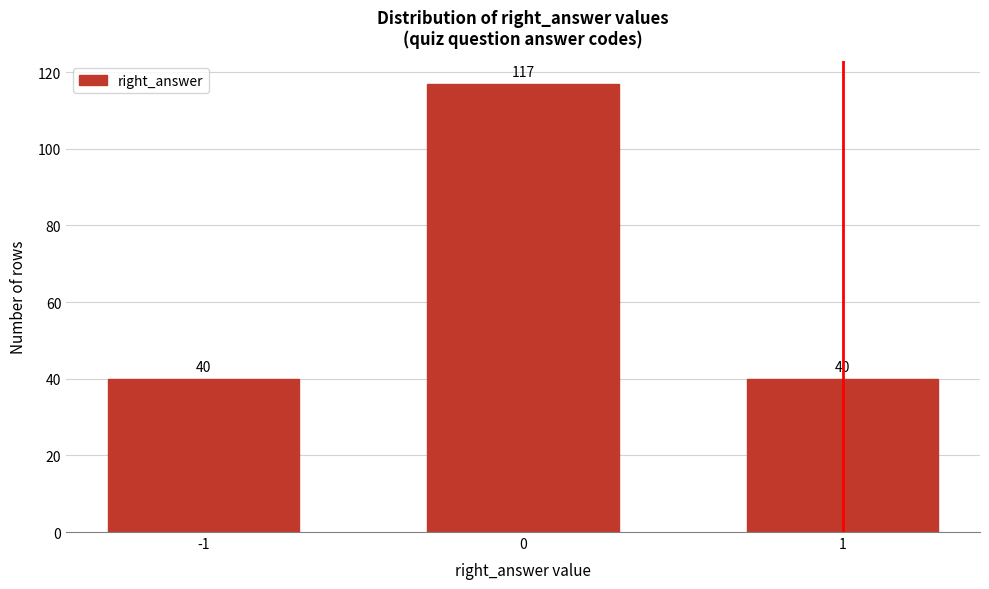

Reading left to right, extract all data points from this chart.

-1=40	0=117	1=40